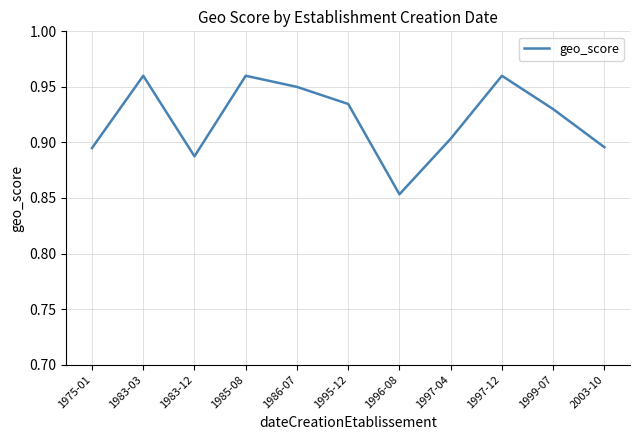

Which category has the lowest value across all series?

1996-08